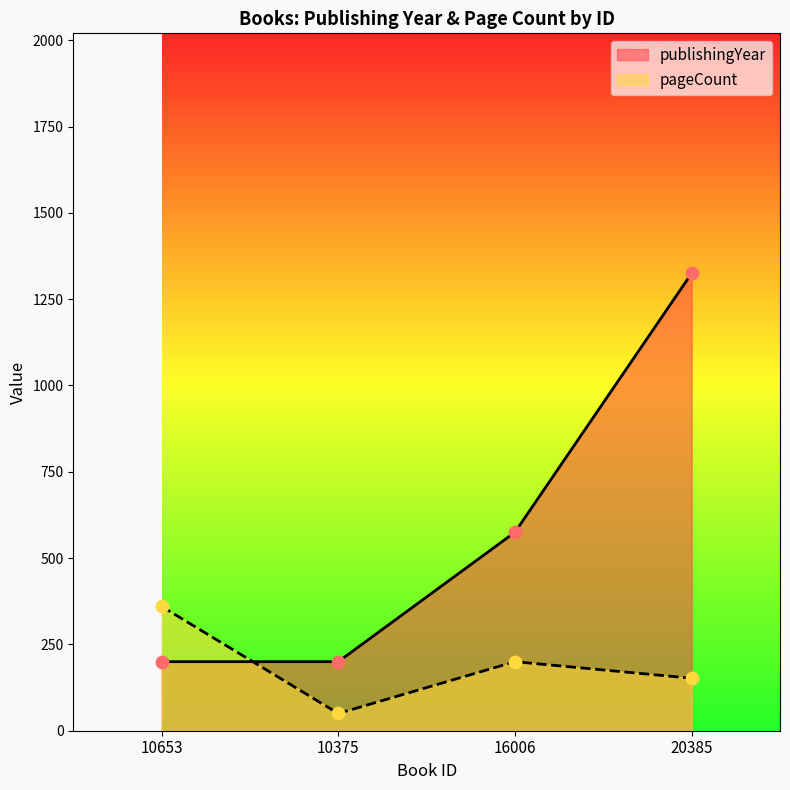

At how many categories does at least one series exceed 1222?

1